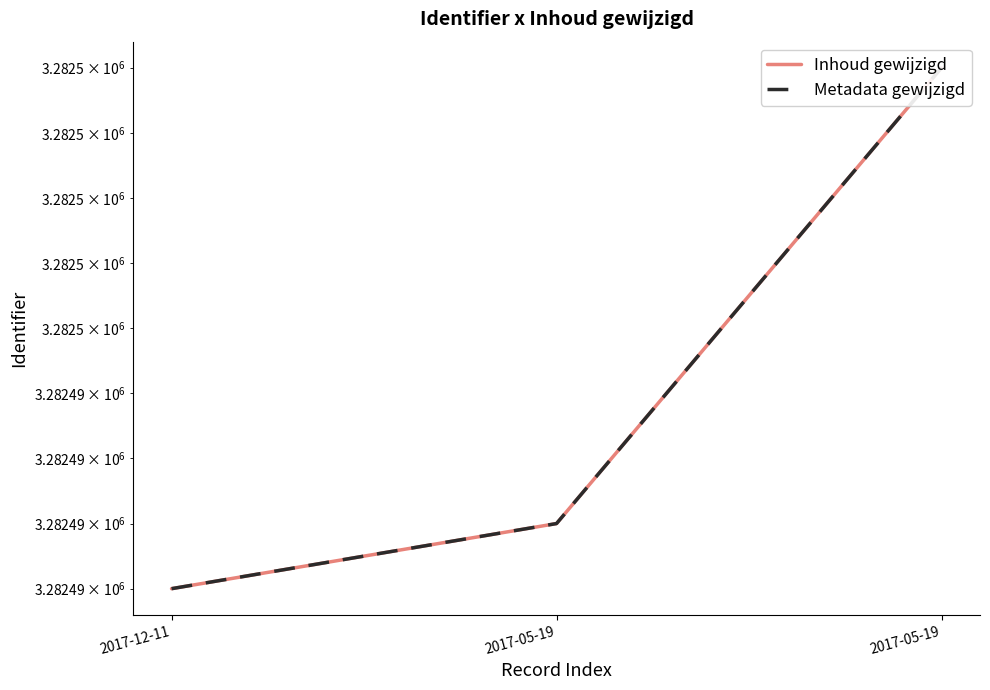

How many lines are shown in the chart?

2